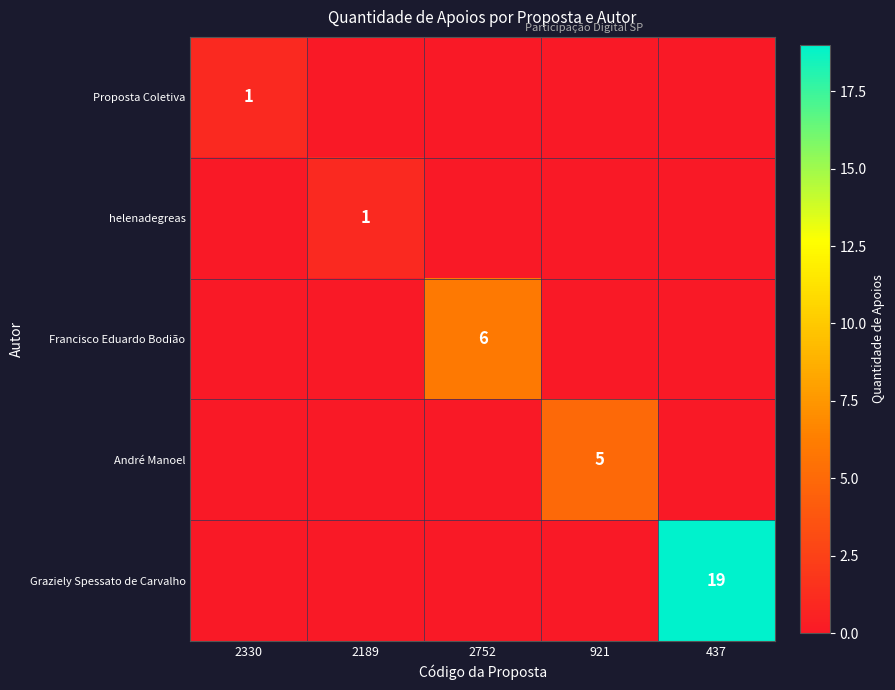

What is the greatest value displayed?

19